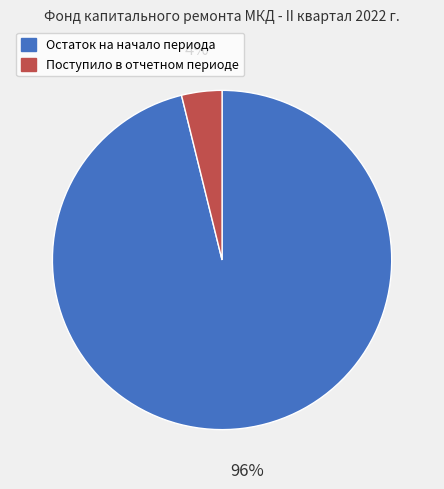

Is there any slice that represents more than half of the pie?

Yes